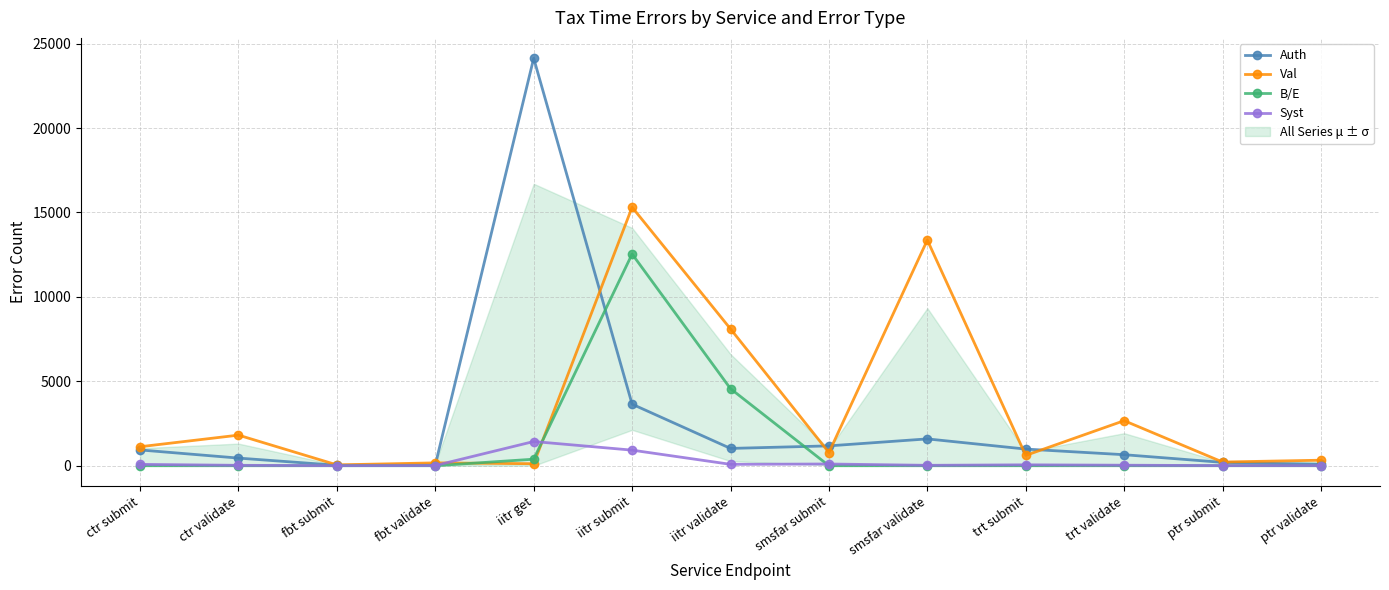

What is the sum of all Val values?

44661